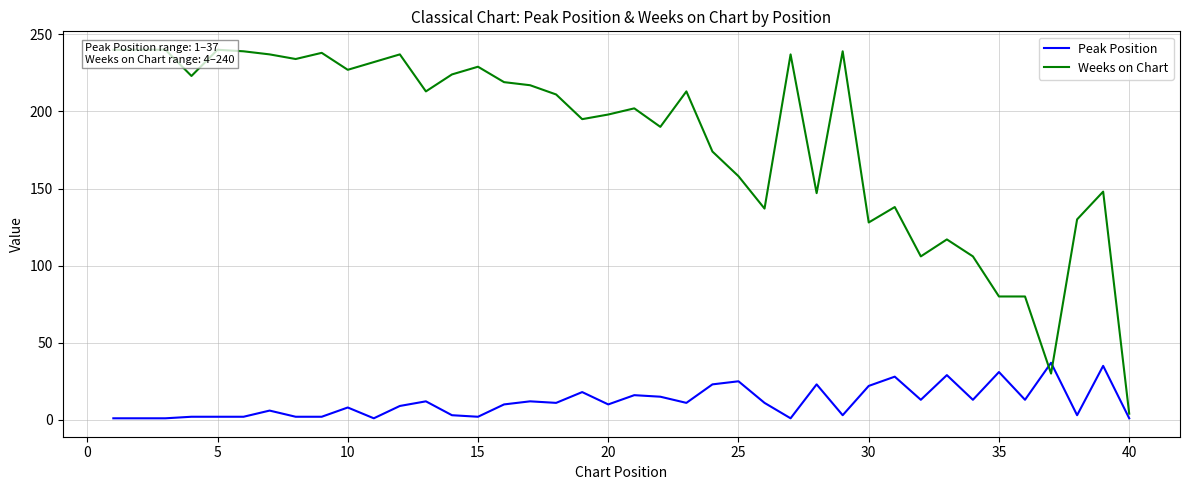

What is the highest value of the Peak Position series?

37